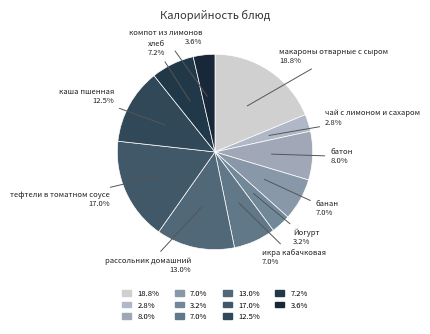

Which category has the smallest portion of the pie?

чай с лимоном и сахаром